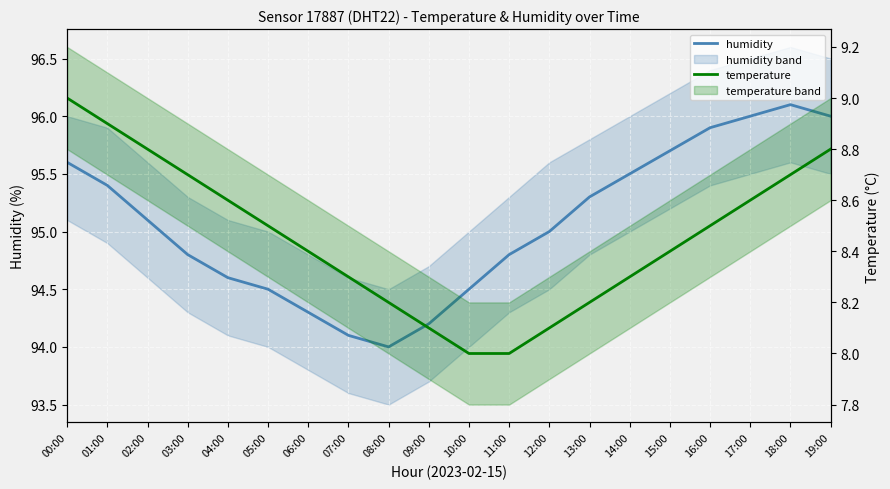

Rank the categories by temperature value from highest to lowest.

00:00, 01:00, 02:00, 19:00, 03:00, 18:00, 04:00, 17:00, 05:00, 16:00, 06:00, 15:00, 07:00, 14:00, 08:00, 13:00, 09:00, 12:00, 10:00, 11:00